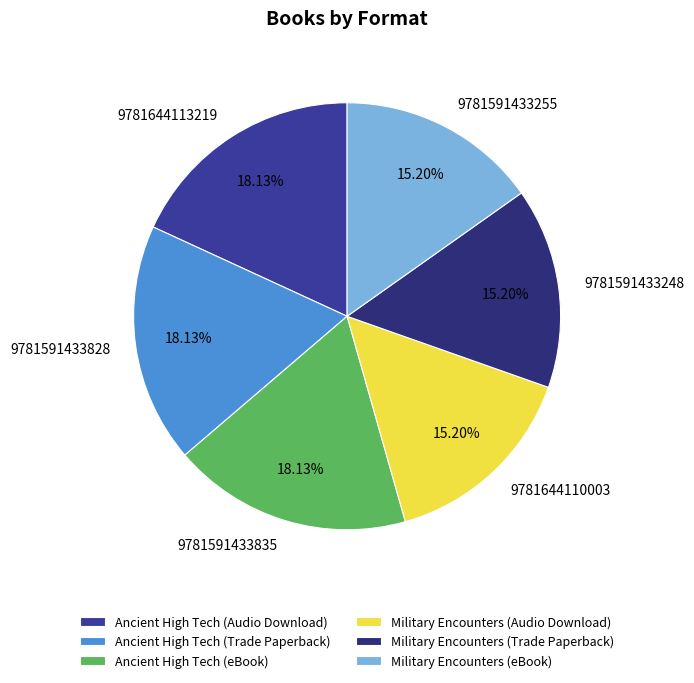

What percentage do Military Encounters (eBook) and Military Encounters (Audio Download) together represent?

30.4%